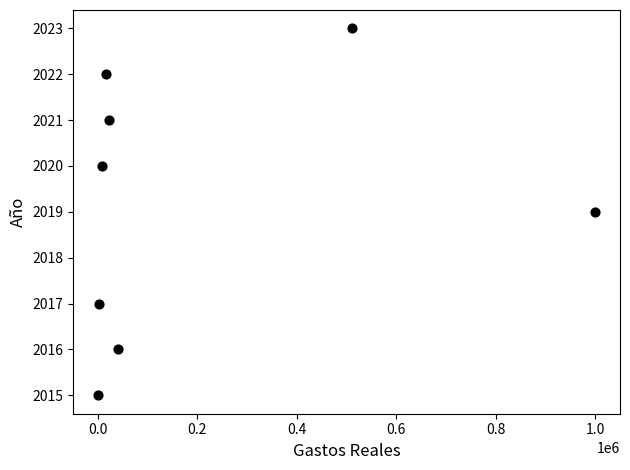

What is the range of Y values (max minus min)?

8